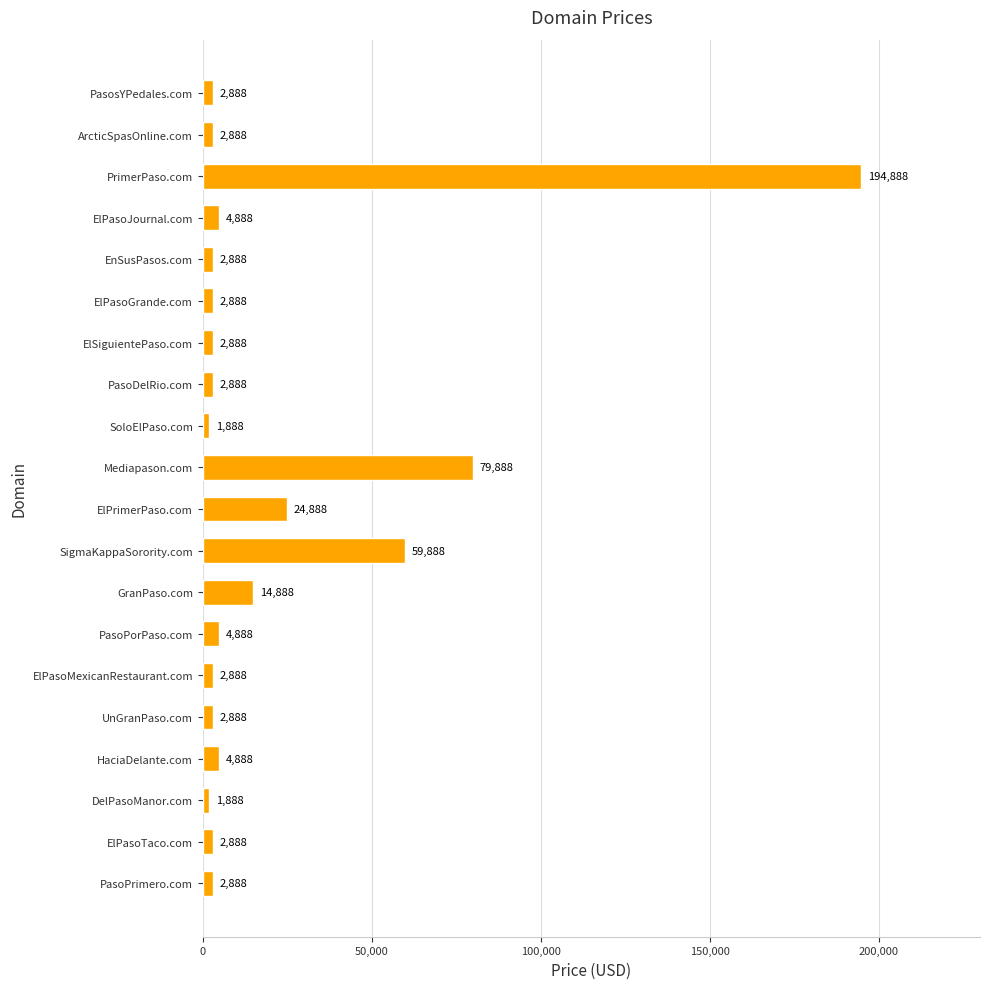

True or false: the data shows 24888 at ElPrimerPaso.com.

True